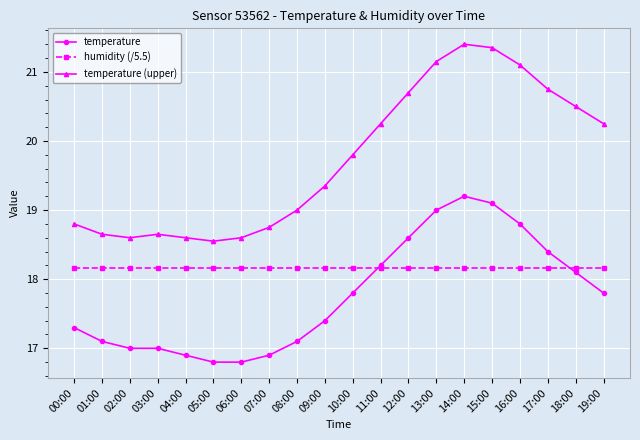

The value of humidity (/5.5) at 18:00 is 18.2. True or false?

True